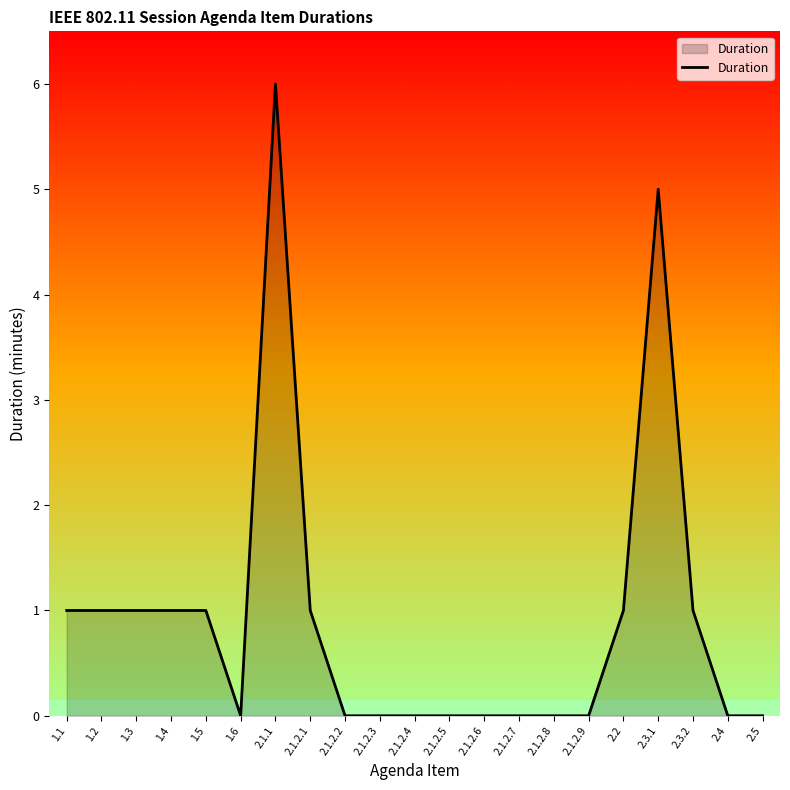

What is the average value?

1